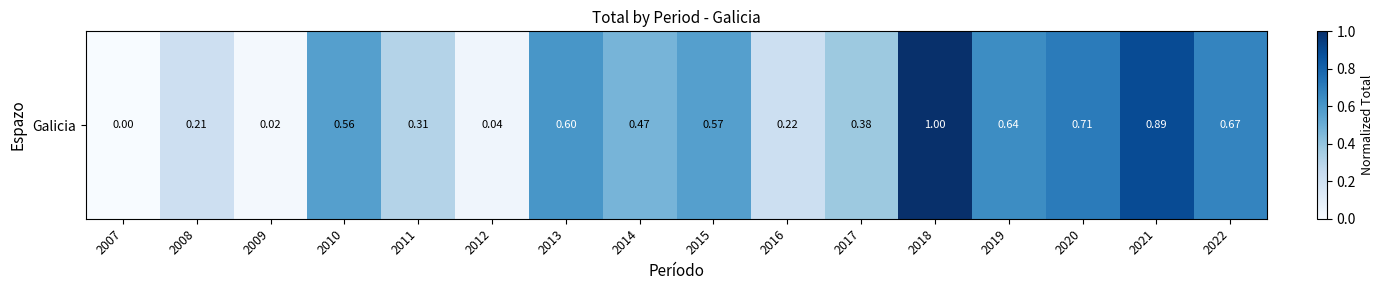

Rank the categories by value from highest to lowest.

2018, 2021, 2020, 2022, 2019, 2013, 2015, 2010, 2014, 2017, 2011, 2016, 2008, 2012, 2009, 2007